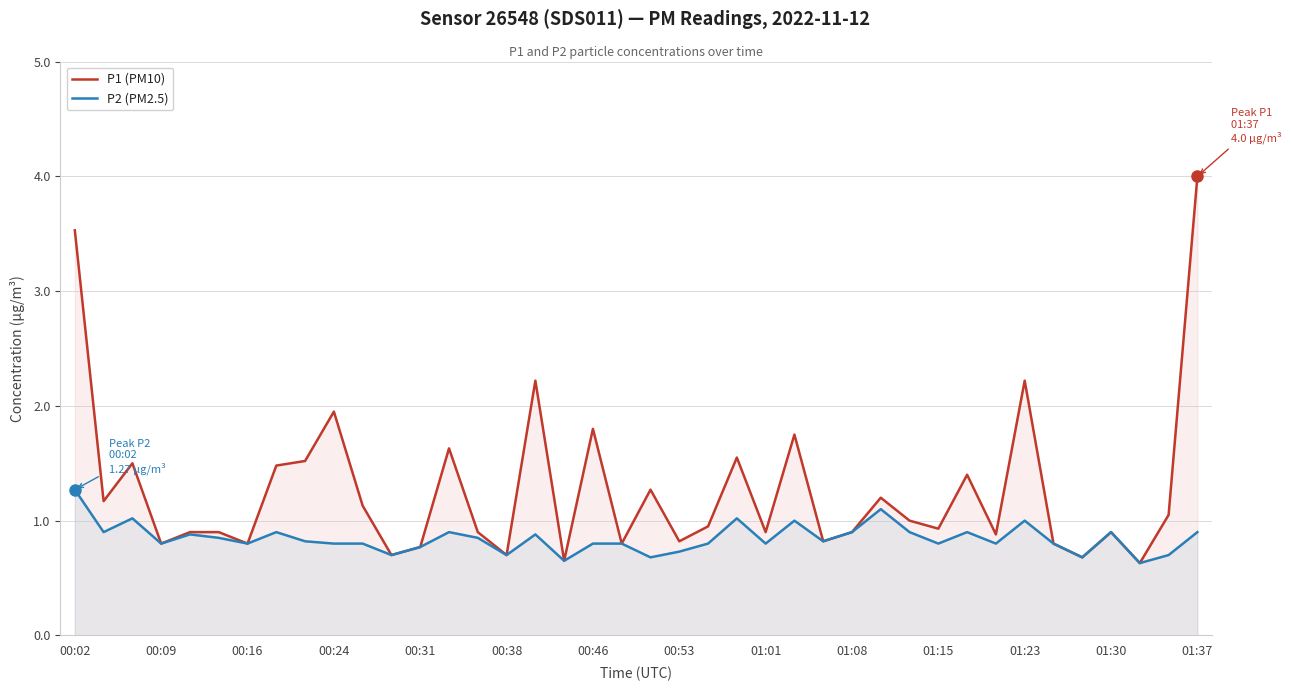

What is the difference between the highest and lowest values at 00:02?

2.3